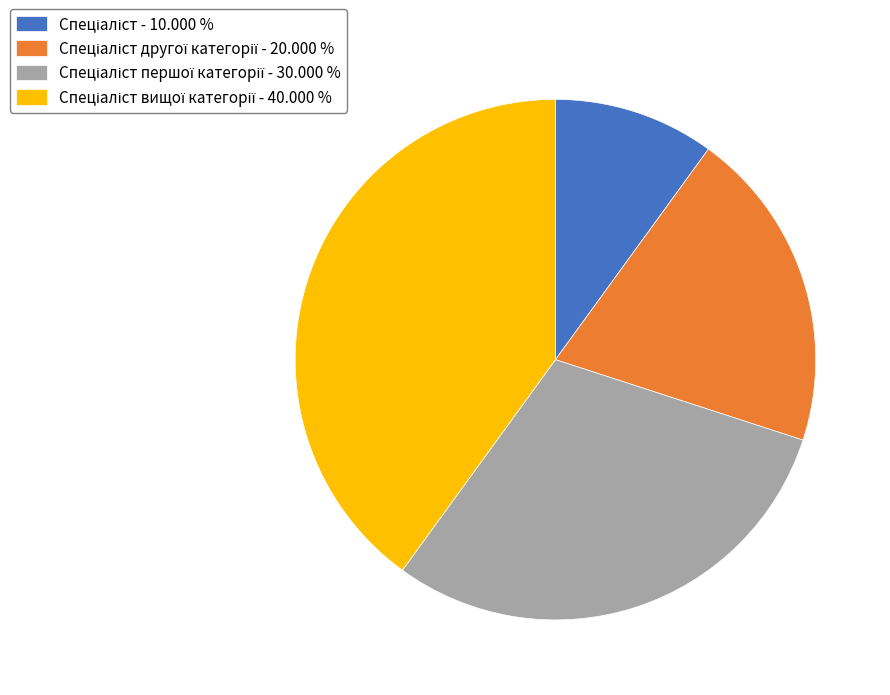

Is there any slice that represents more than half of the pie?

No